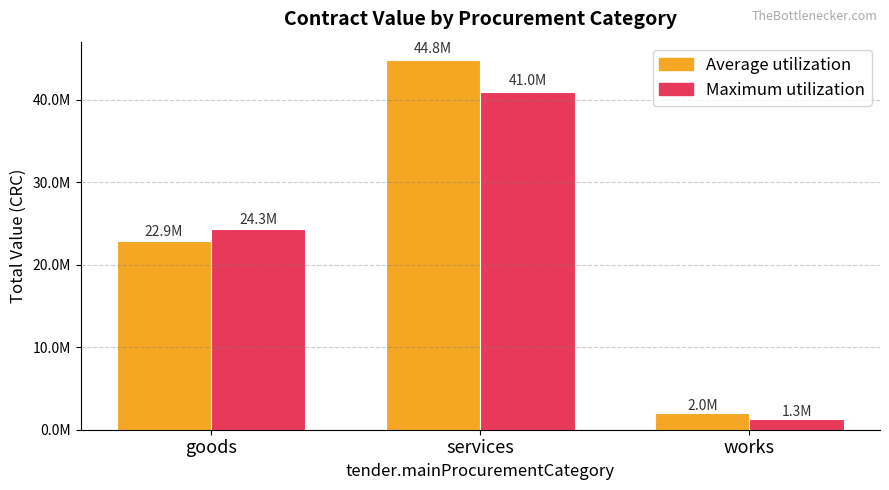

Which label corresponds to the largest value in the chart?

services